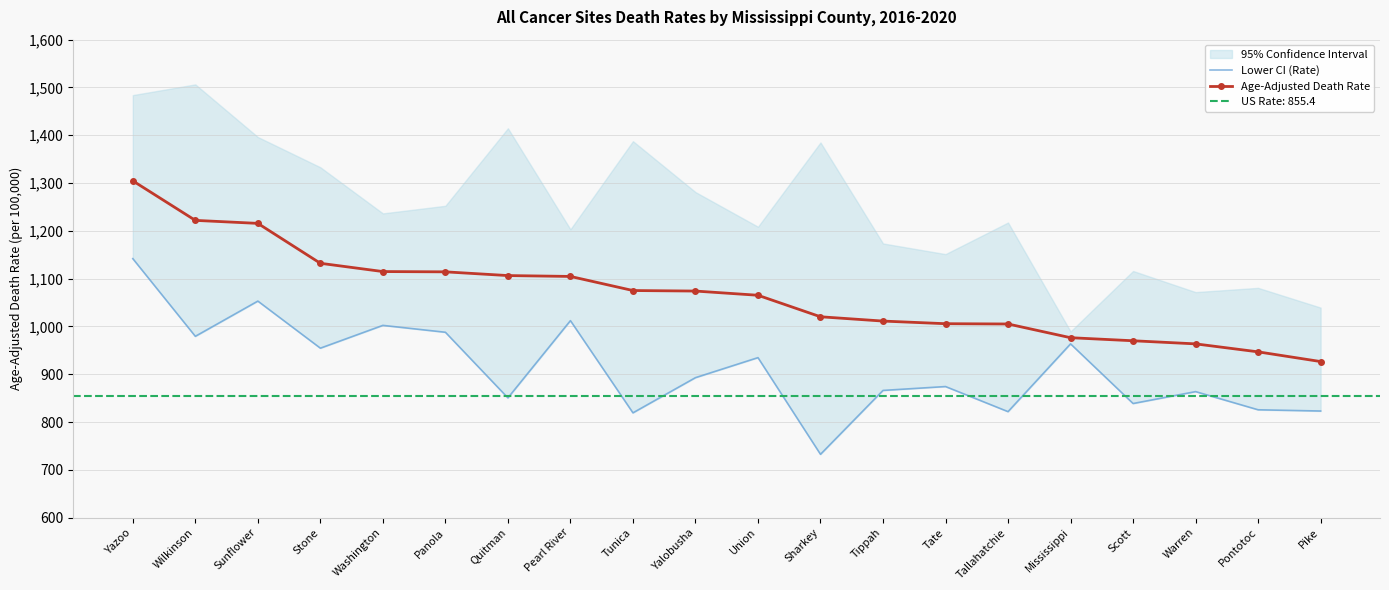

What is the total value across all series at Quitman?

1956.9